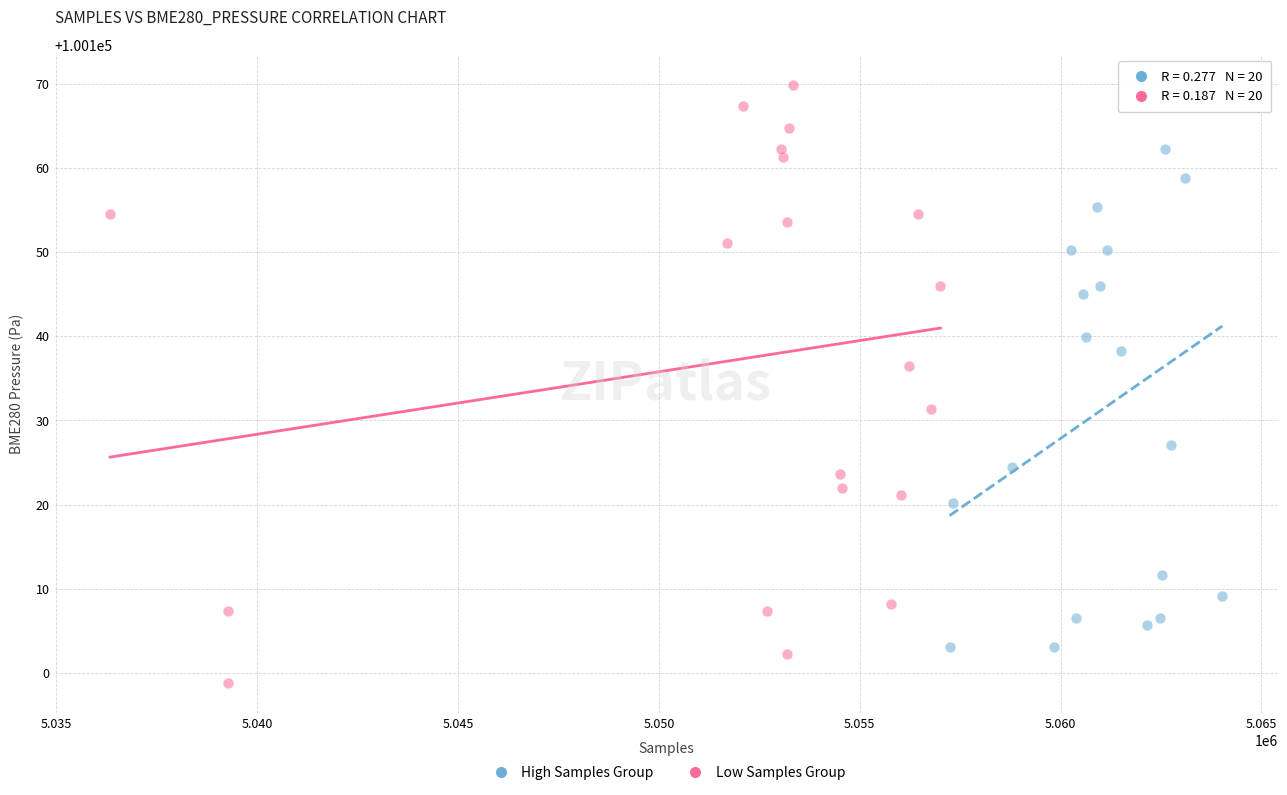

What are all the series names shown in the legend?

High Samples Group, Low Samples Group